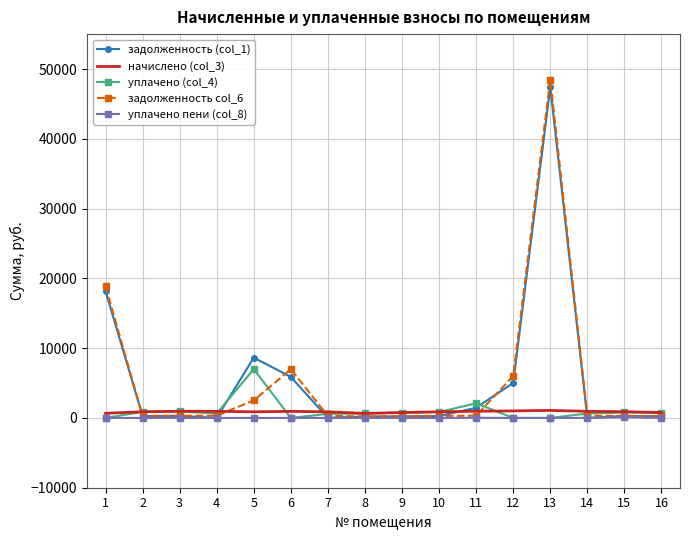

What is the difference between the maximum and minimum values in the задолженность (col_1) series?

47405.9